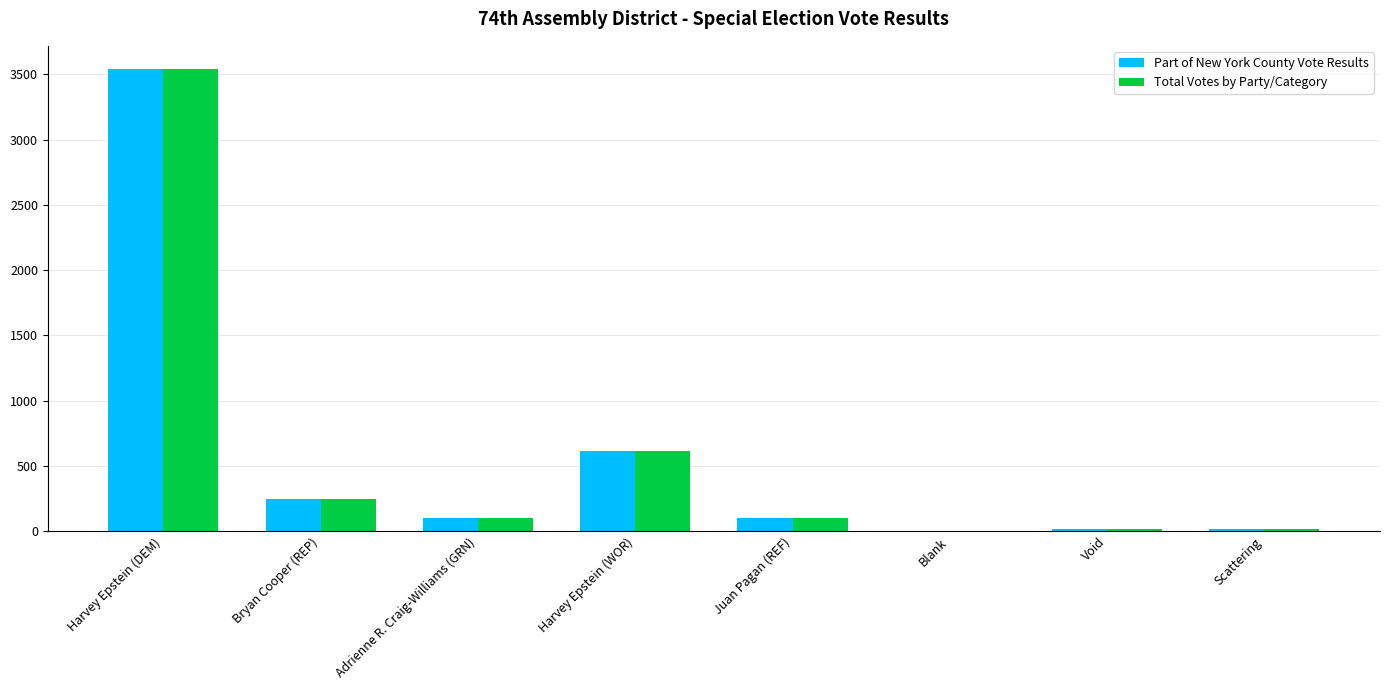

Are the bars horizontal?

No